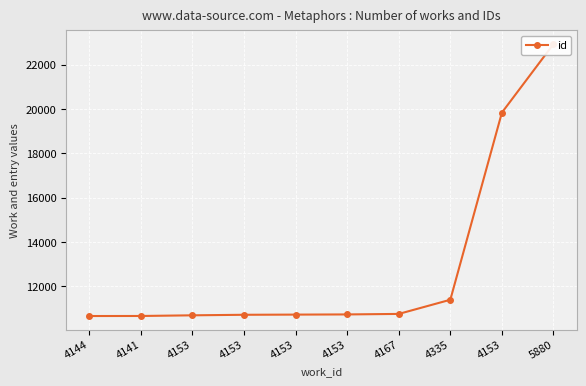

Reading right to left, extract all data points from this chart.

22926	19833	11390	10751	10728	10720	10712	10688	10658	10656